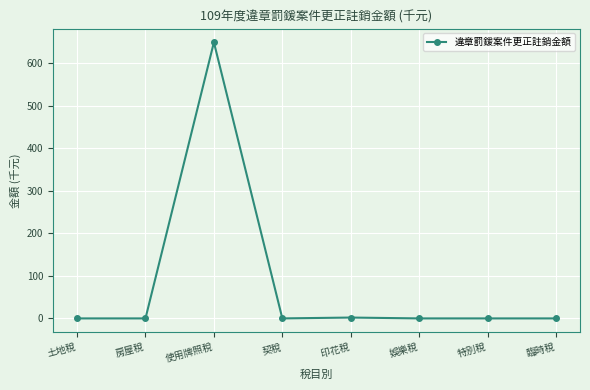

What is the maximum value shown in the chart?

649